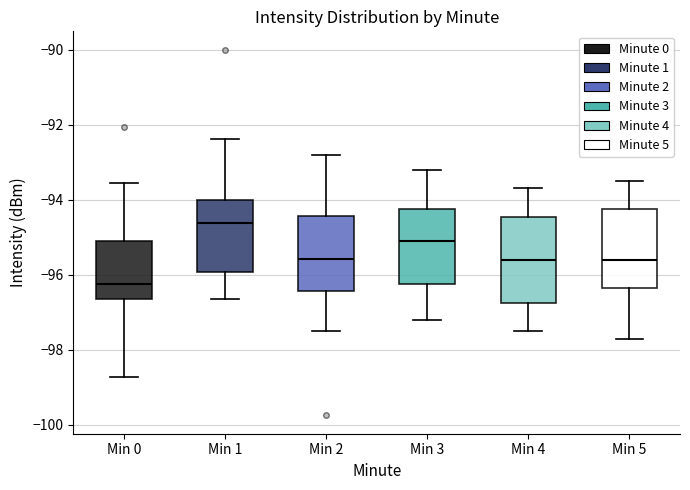

Reading left to right, transcribe this box plot: for each box, give where its median line is, the range the box spans, and where its two whiskers end, as read against the y-axis. The values are not printed on the chart, so give them approximately, as read against the axis.

Min 0: median -96.2, box -96.6 to -95.0, whiskers -98.8 to -93.6
Min 1: median -94.6, box -96.0 to -94.0, whiskers -96.6 to -92.4
Min 2: median -95.6, box -96.4 to -94.4, whiskers -97.4 to -92.8
Min 3: median -95.0, box -96.2 to -94.2, whiskers -97.2 to -93.2
Min 4: median -95.6, box -96.8 to -94.4, whiskers -97.4 to -93.6
Min 5: median -95.6, box -96.4 to -94.2, whiskers -97.6 to -93.4